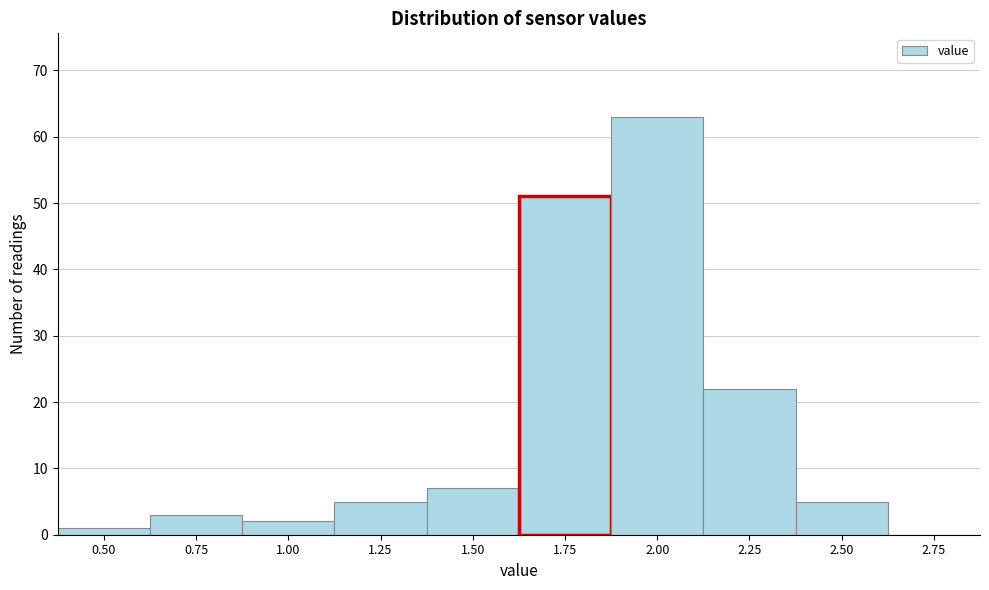

Reading right to left, extract all data points from this chart.

2.75=0	2.50=5	2.25=22	2.00=63	1.75=51	1.50=7	1.25=5	1.00=2	0.75=3	0.50=1